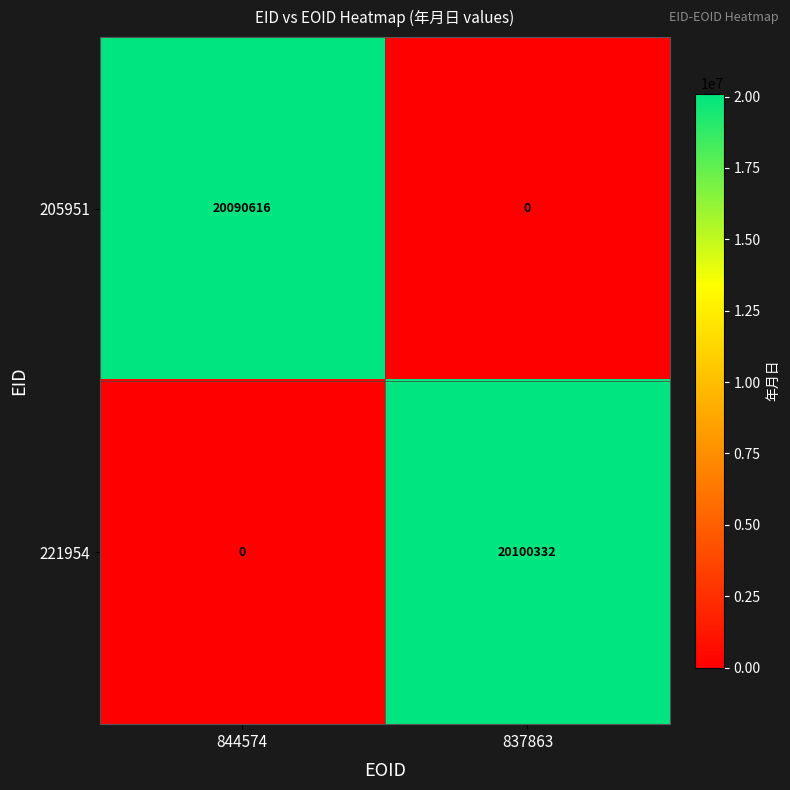

Which series has the largest range (max minus min)?

221954